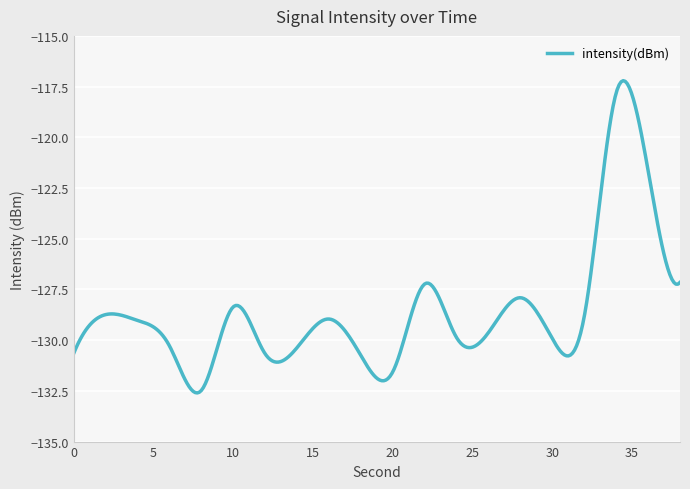

What is the smallest value displayed?

-132.6